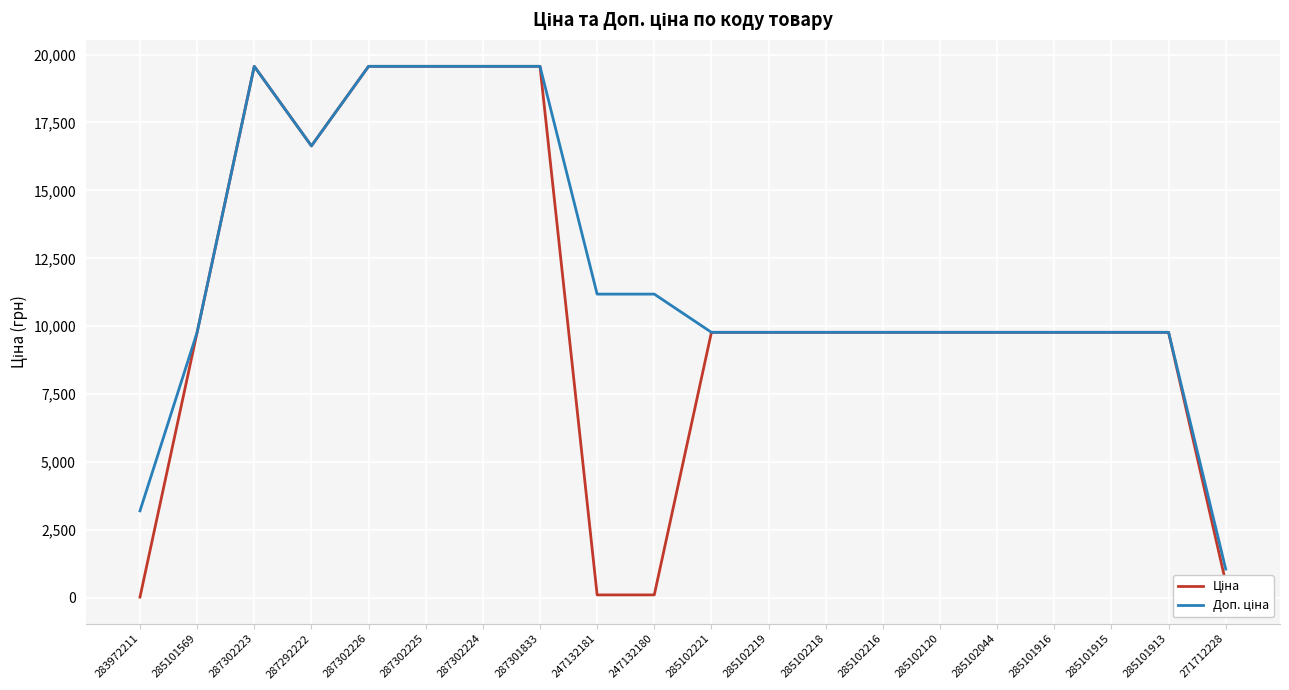

What is the total value across all series at 287292222?

33273.6